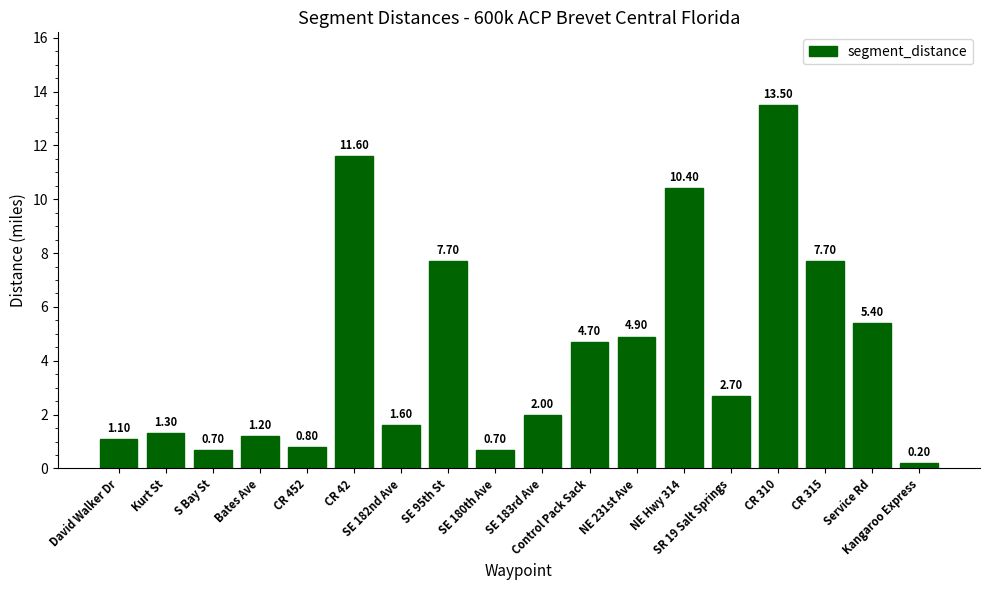

Reading left to right, transcribe all the data shown in this chart.

David Walker Dr=1.1	Kurt St=1.3	S Bay St=0.7	Bates Ave=1.2	CR 452=0.8	CR 42=11.6	SE 182nd Ave=1.6	SE 95th St=7.7	SE 180th Ave=0.7	SE 183rd Ave=2.0	Control Pack Sack=4.7	NE 231st Ave=4.9	NE Hwy 314=10.4	SR 19 Salt Springs=2.7	CR 310=13.5	CR 315=7.7	Service Rd=5.4	Kangaroo Express=0.2